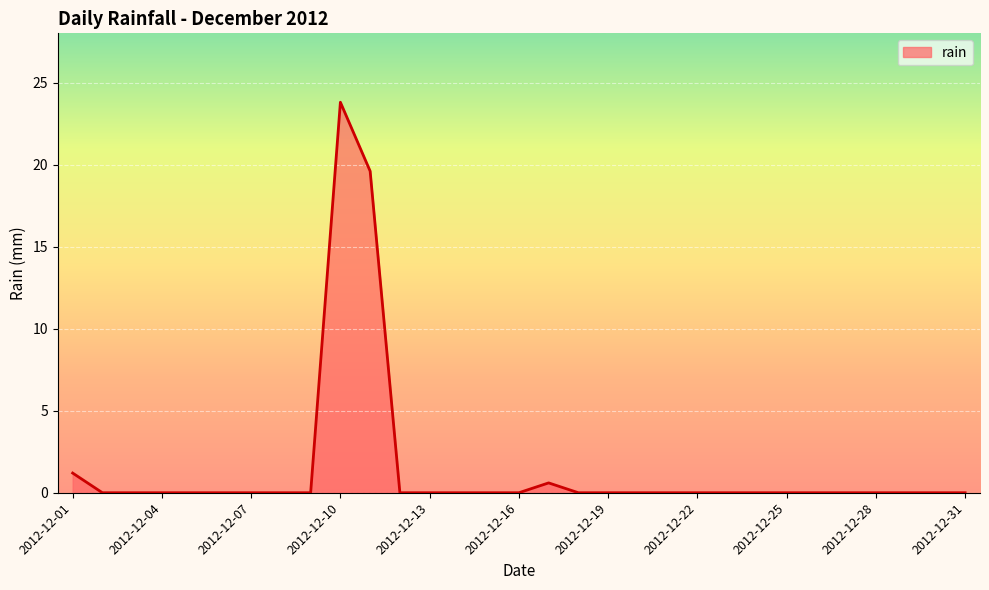

What is the maximum value shown in the chart?

23.8